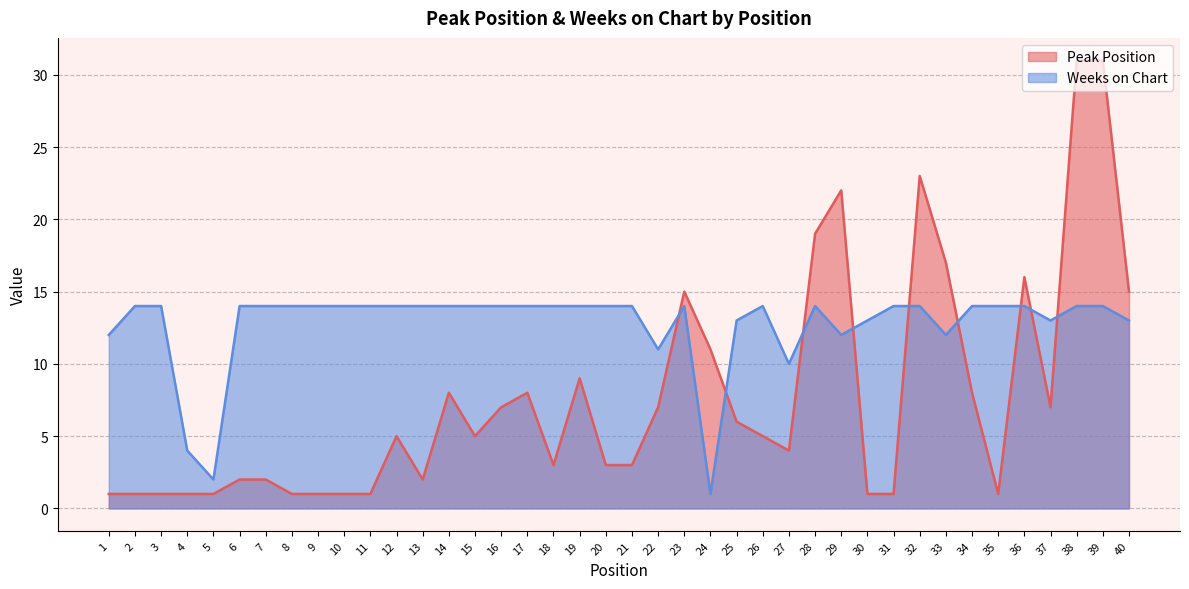

Which series has the largest total across all categories?

Weeks on Chart